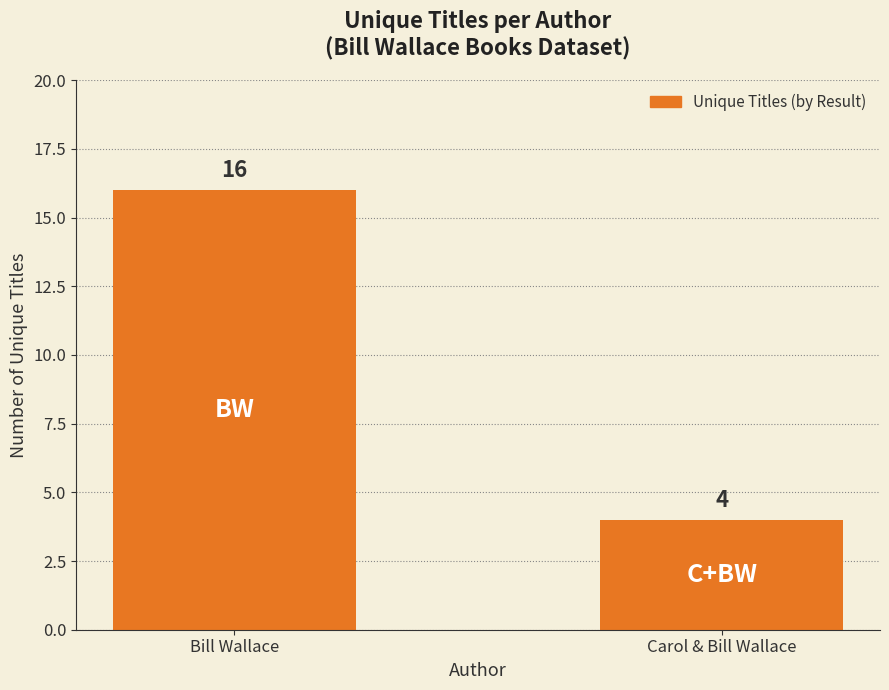

List the labels in order of value, smallest first.

Carol & Bill Wallace, Bill Wallace